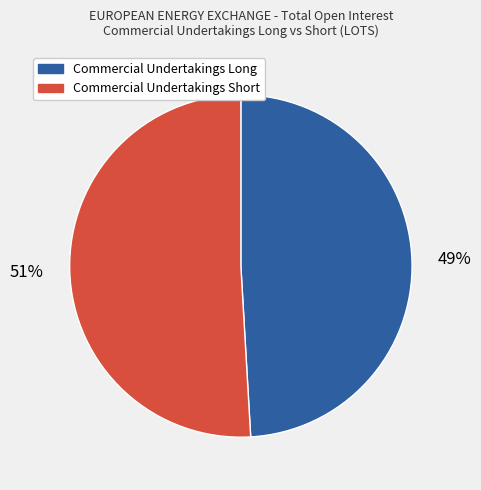

What is the ratio of the value at Commercial Undertakings Long to the value at Commercial Undertakings Short?

1.0